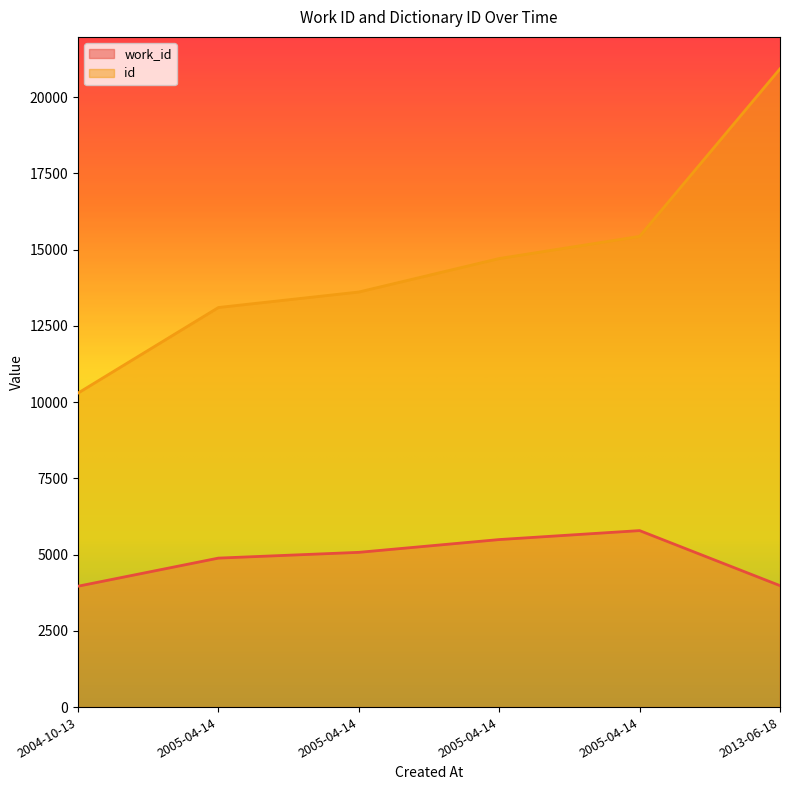

Which series has the widest spread of values?

id